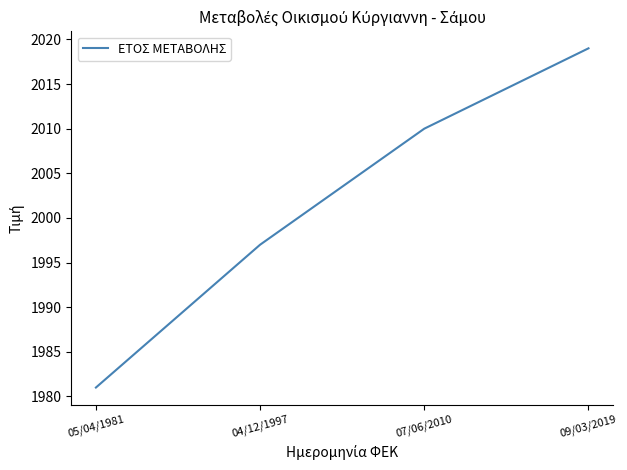

The value at 04/12/1997 is 858. True or false?

False